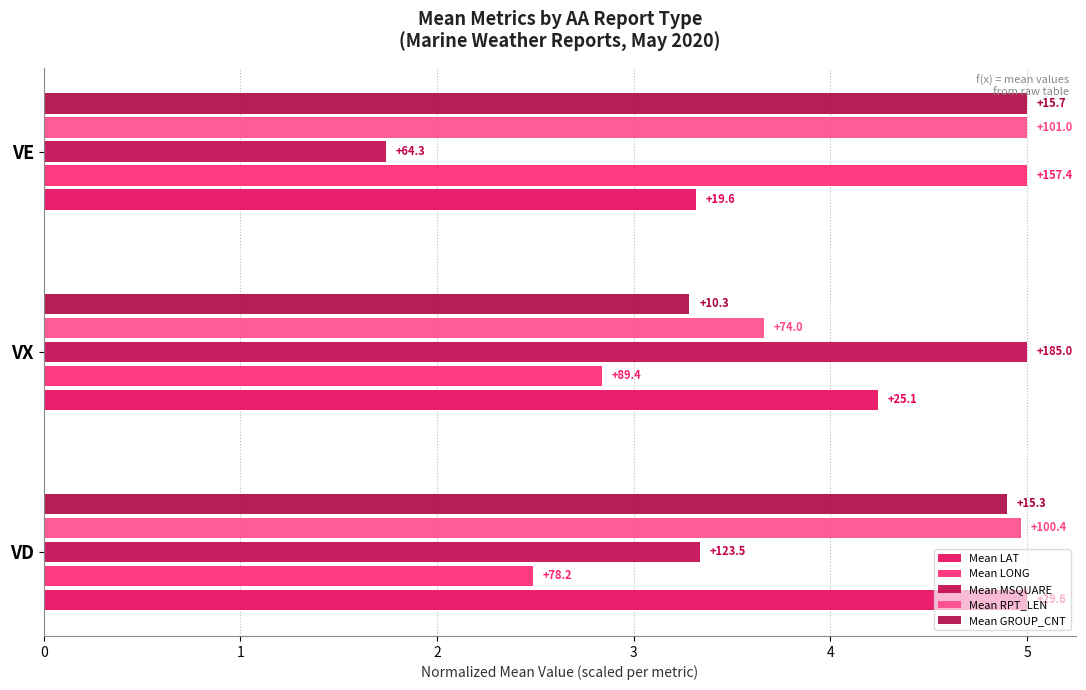

Count the Mean LONG values in the range 2 to 5.

3